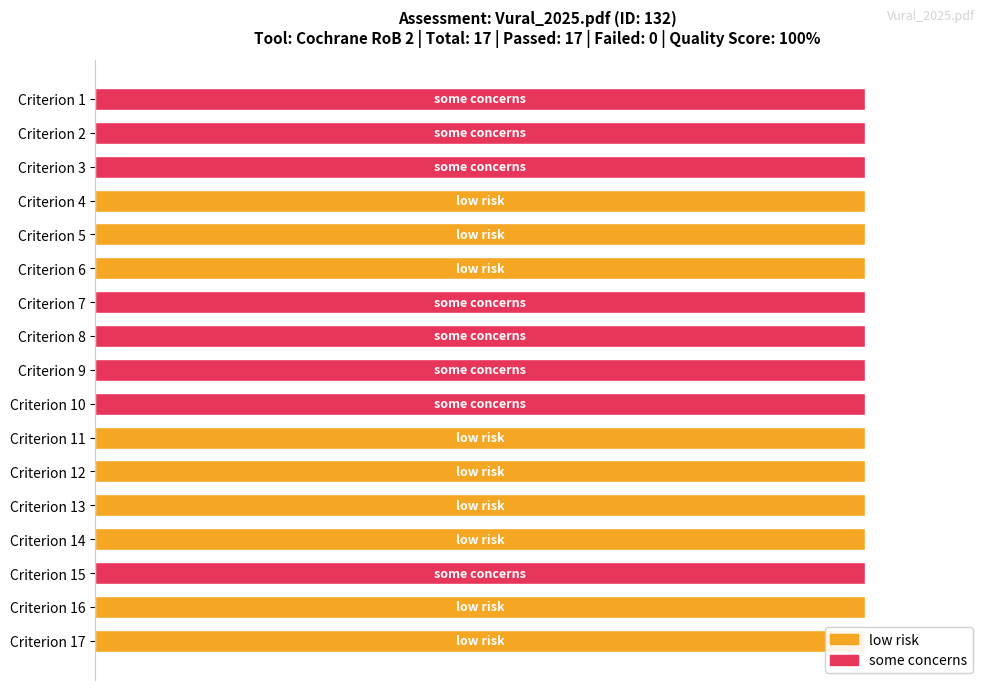

Is the value of low risk at Criterion 15 greater than the value of some concerns at Criterion 5?

No